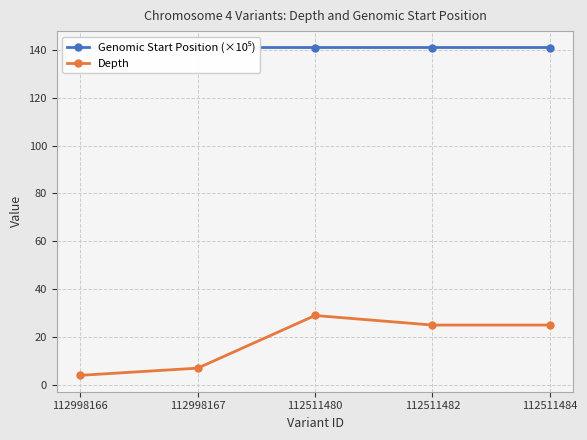

What is the total value across all series at 112998167?

148.0